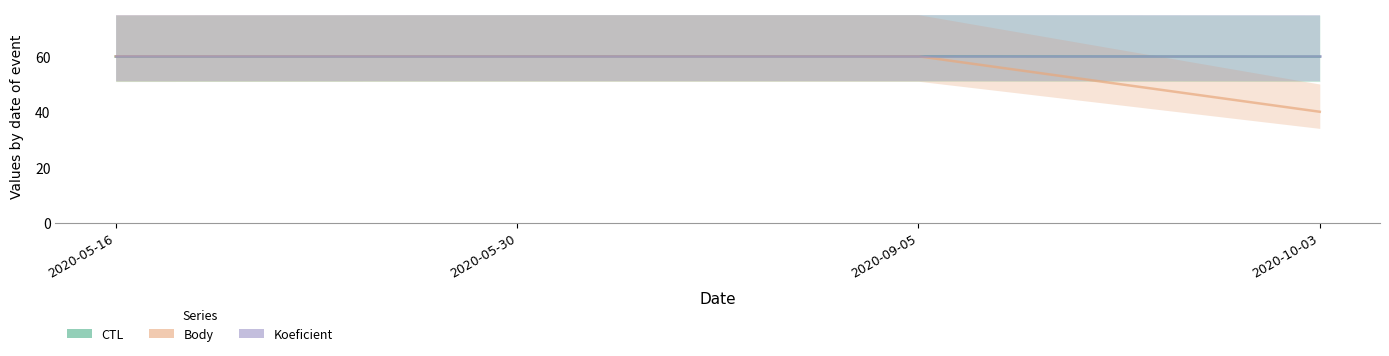

What is the maximum value shown in the chart?

60.0